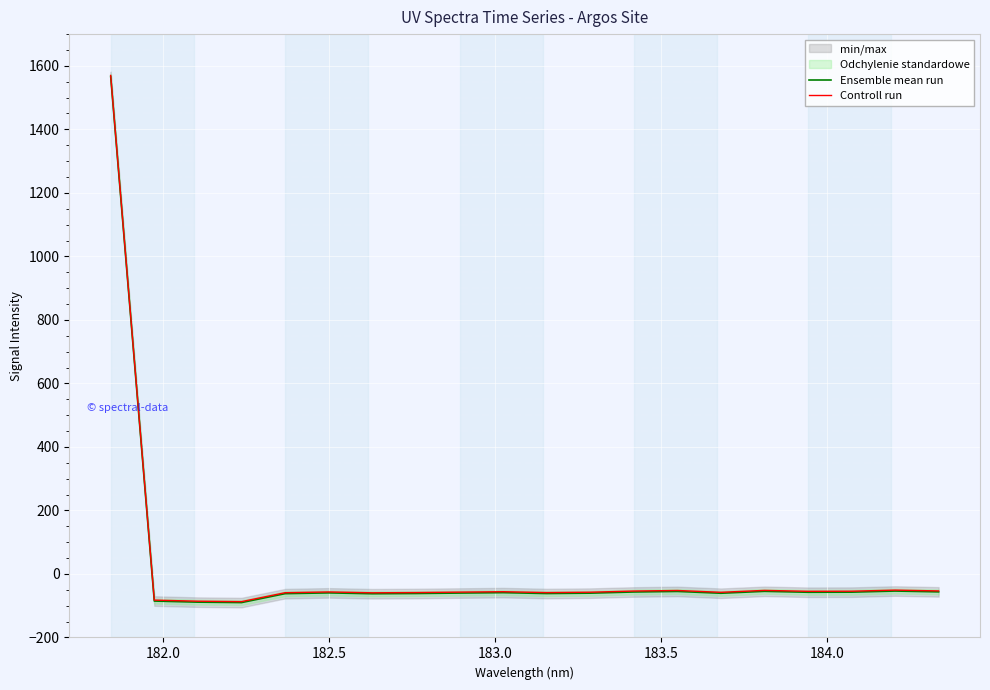

What is the value of the Controll run point at the 18th from the left?

-54.4